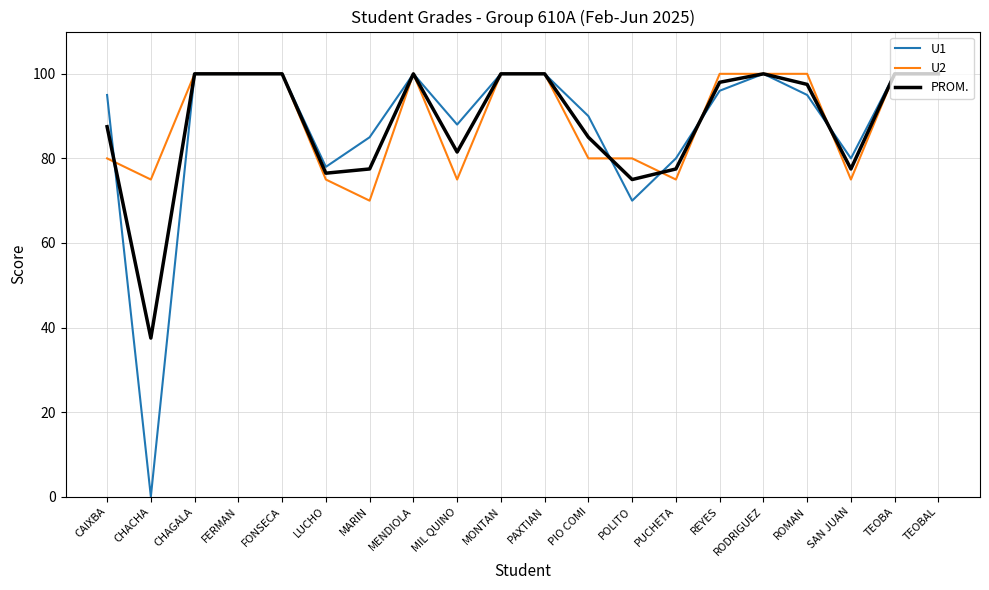

What position from the left is TEOBAL?

20